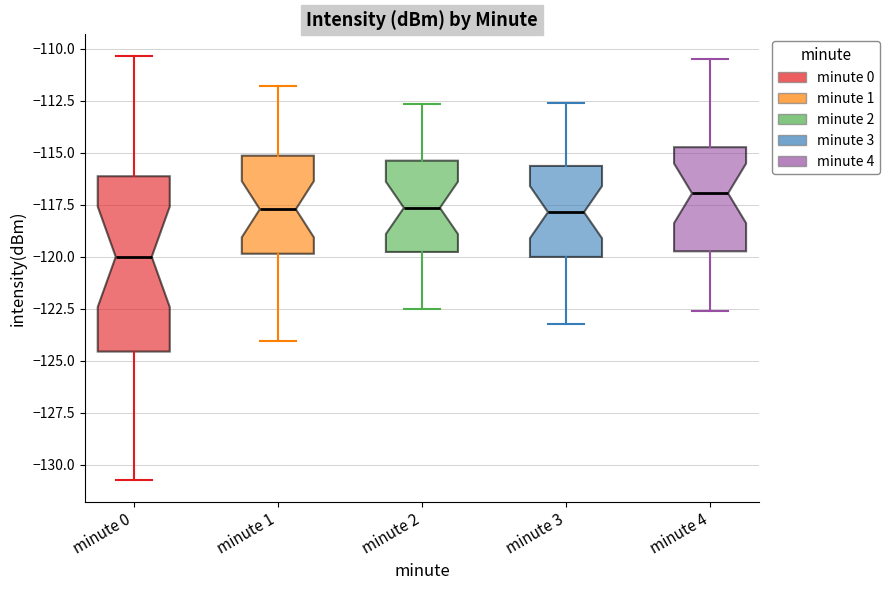

Comparing the boxes themselves (not the whiskers), which one is the tallest?

minute 0